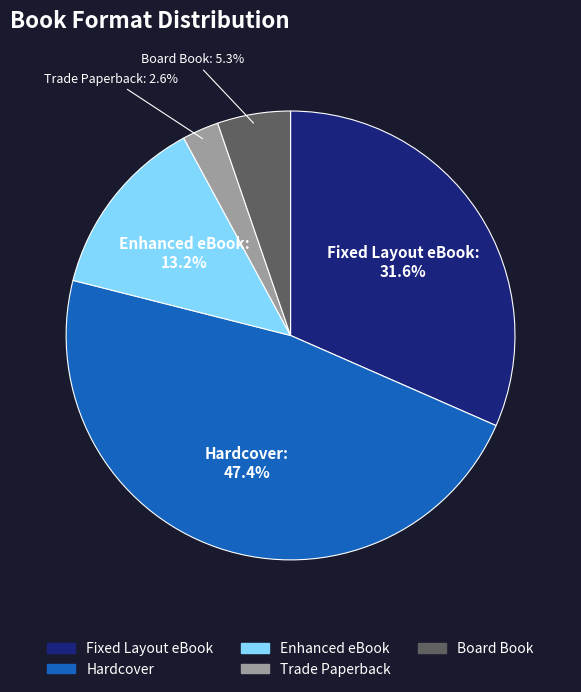

What is the ratio of the value at Enhanced eBook to the value at Fixed Layout eBook?

0.4